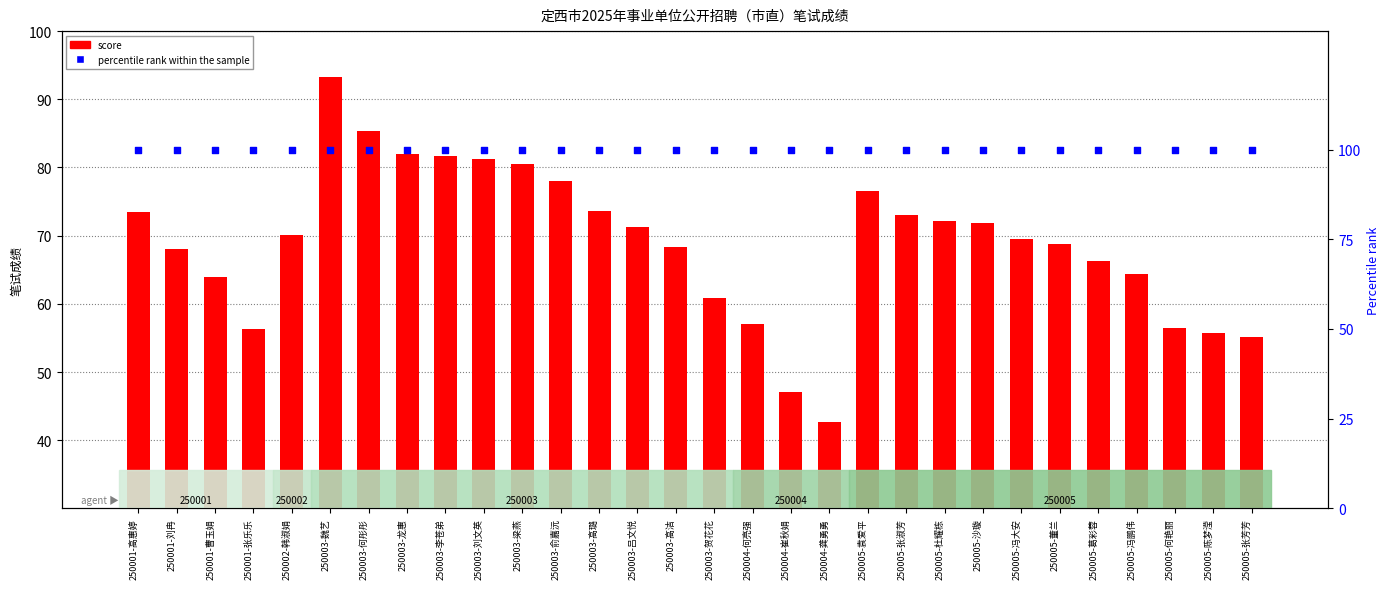

Which series reaches the maximum Y coordinate?

percentile rank within the sample